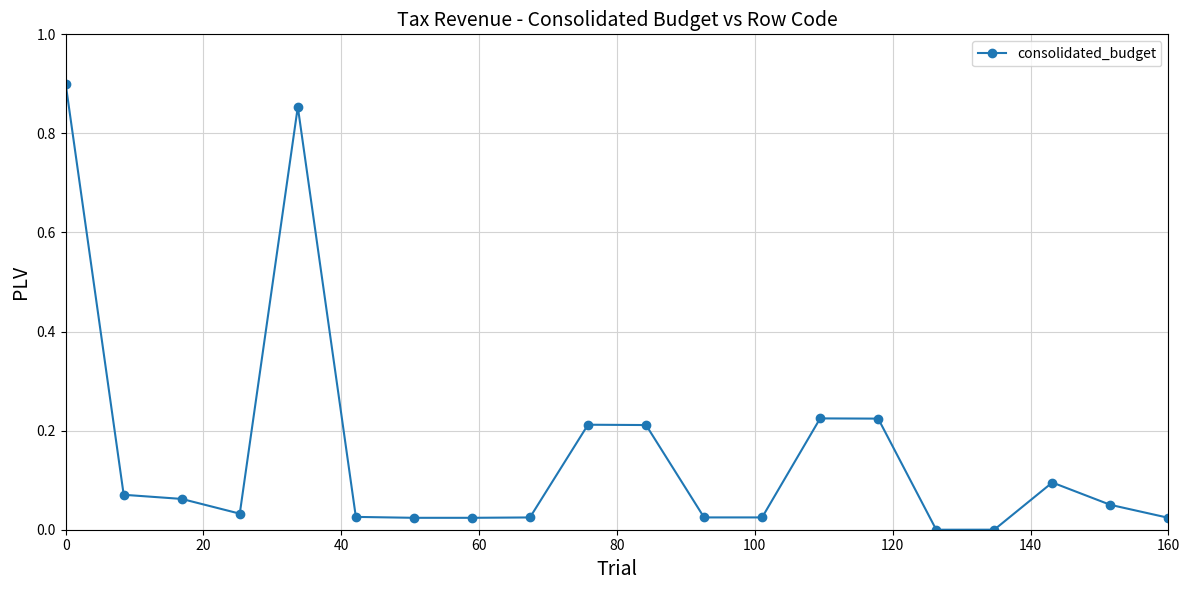

True or false: the data has more than 2 interior local peaks.

True